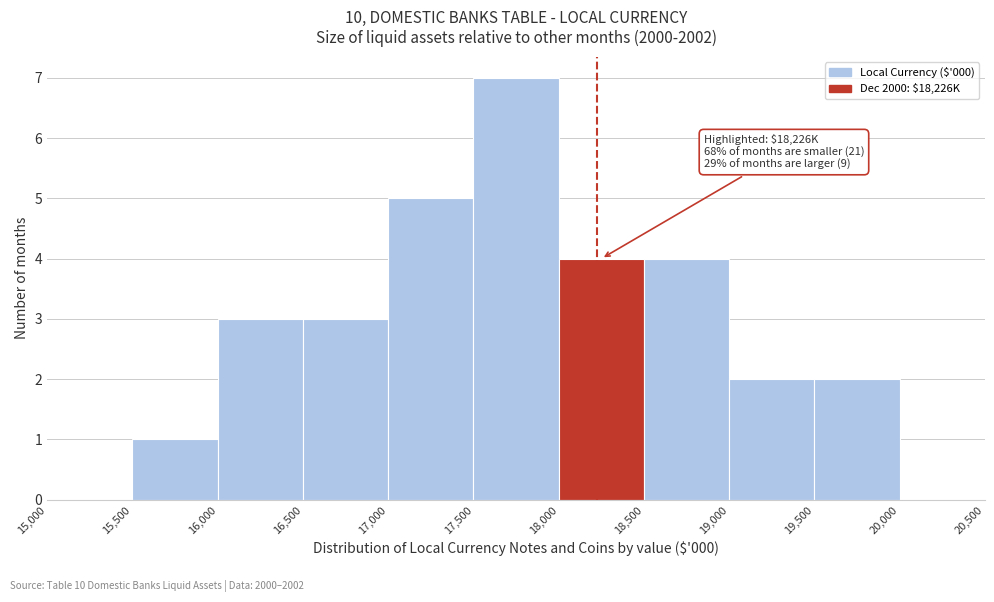

Which range on the x-axis has the tallest bar?

17,500 to 18,000